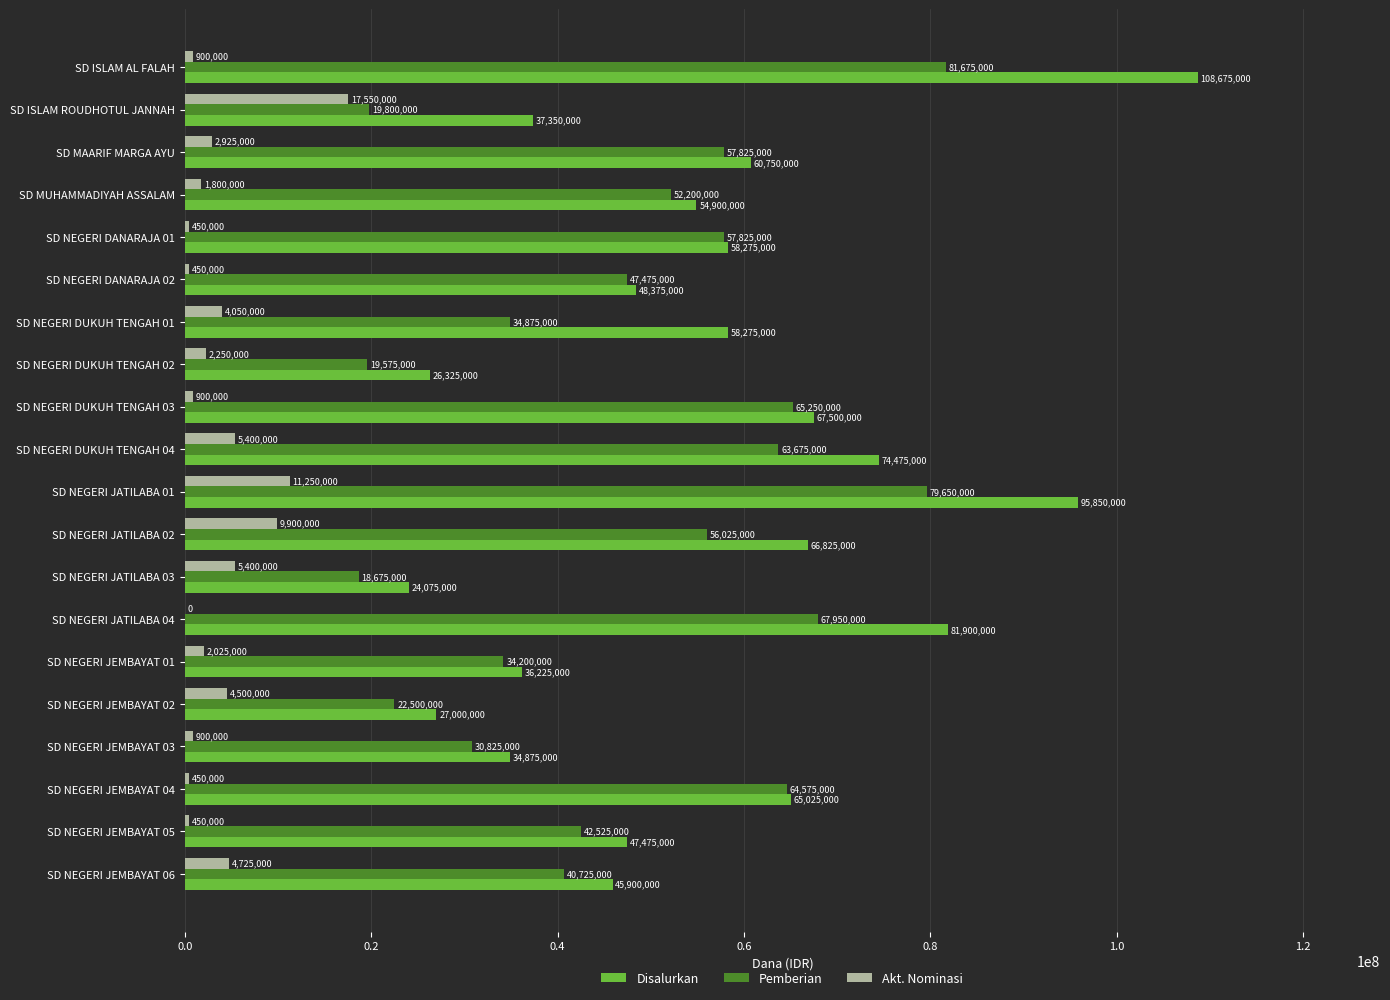

What is the sum of all Pemberian values?

957825000